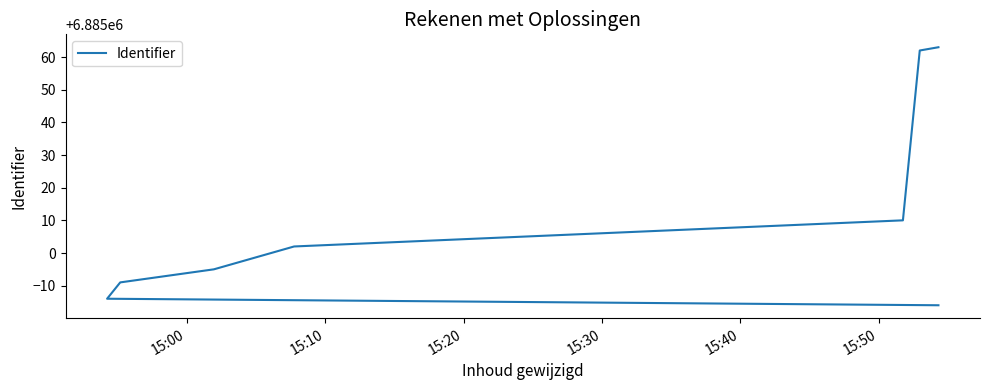

True or false: there are more than 1 points higher than both neighbors.

False